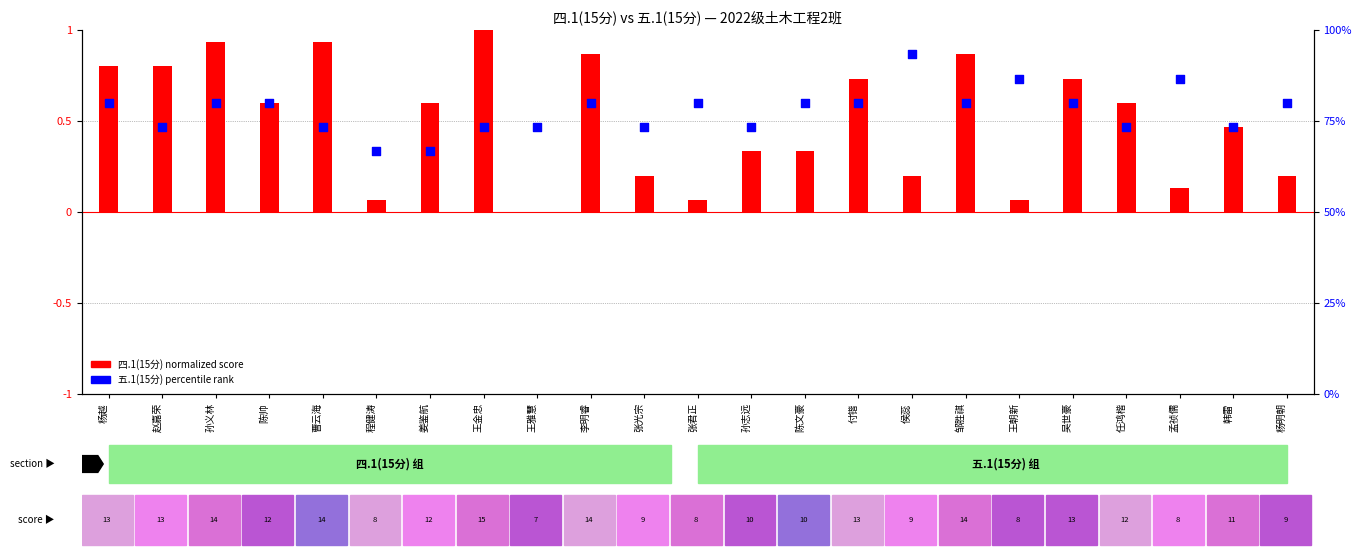

At how many categories does at least one series exceed 45?

23